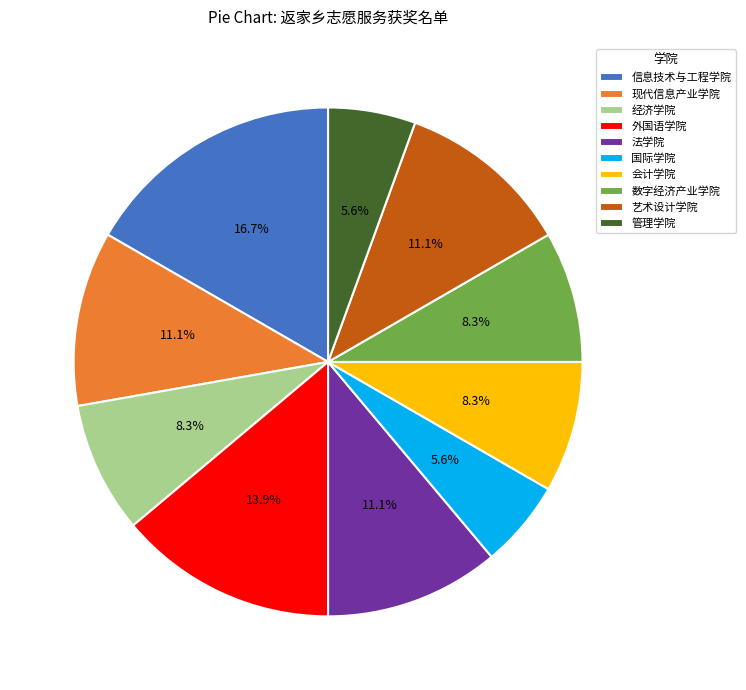

What is the total percentage of 外国语学院 and 经济学院?

22.2%